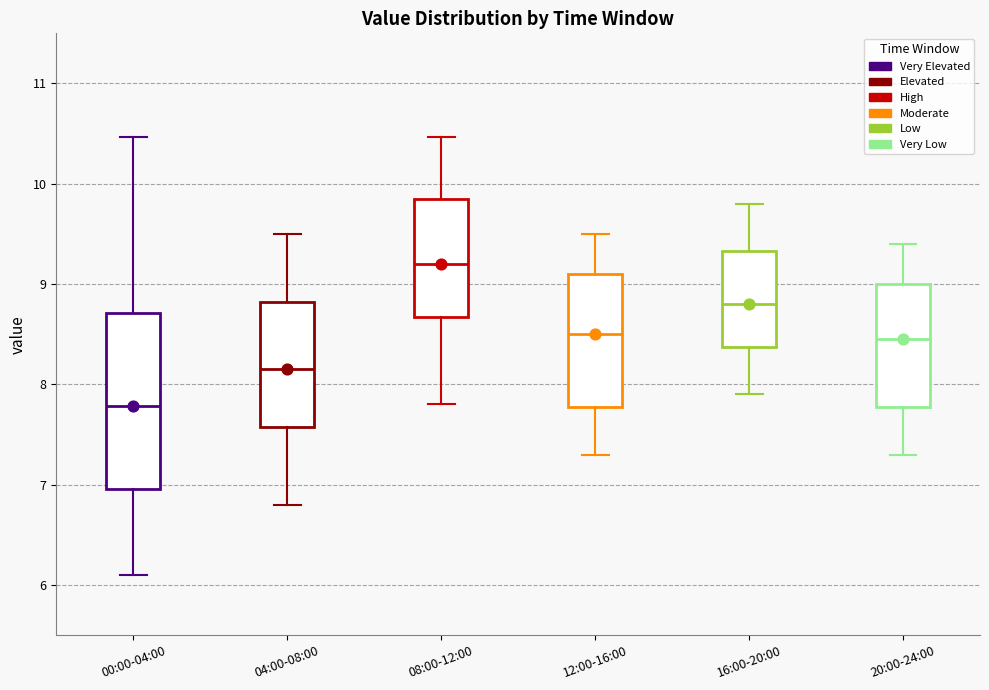

Reading left to right, read every box against the y-axis: the position of its median line, the range the box covers, and the ends of its whiskers. The values are not printed on the chart, so give them approximately, as read against the axis.

00:00-04:00: median 7.8, box 7.0 to 8.7, whiskers 6.1 to 10.5
04:00-08:00: median 8.2, box 7.6 to 8.8, whiskers 6.8 to 9.5
08:00-12:00: median 9.2, box 8.7 to 9.9, whiskers 7.8 to 10.5
12:00-16:00: median 8.5, box 7.8 to 9.1, whiskers 7.3 to 9.5
16:00-20:00: median 8.8, box 8.4 to 9.3, whiskers 7.9 to 9.8
20:00-24:00: median 8.5, box 7.8 to 9.0, whiskers 7.3 to 9.4